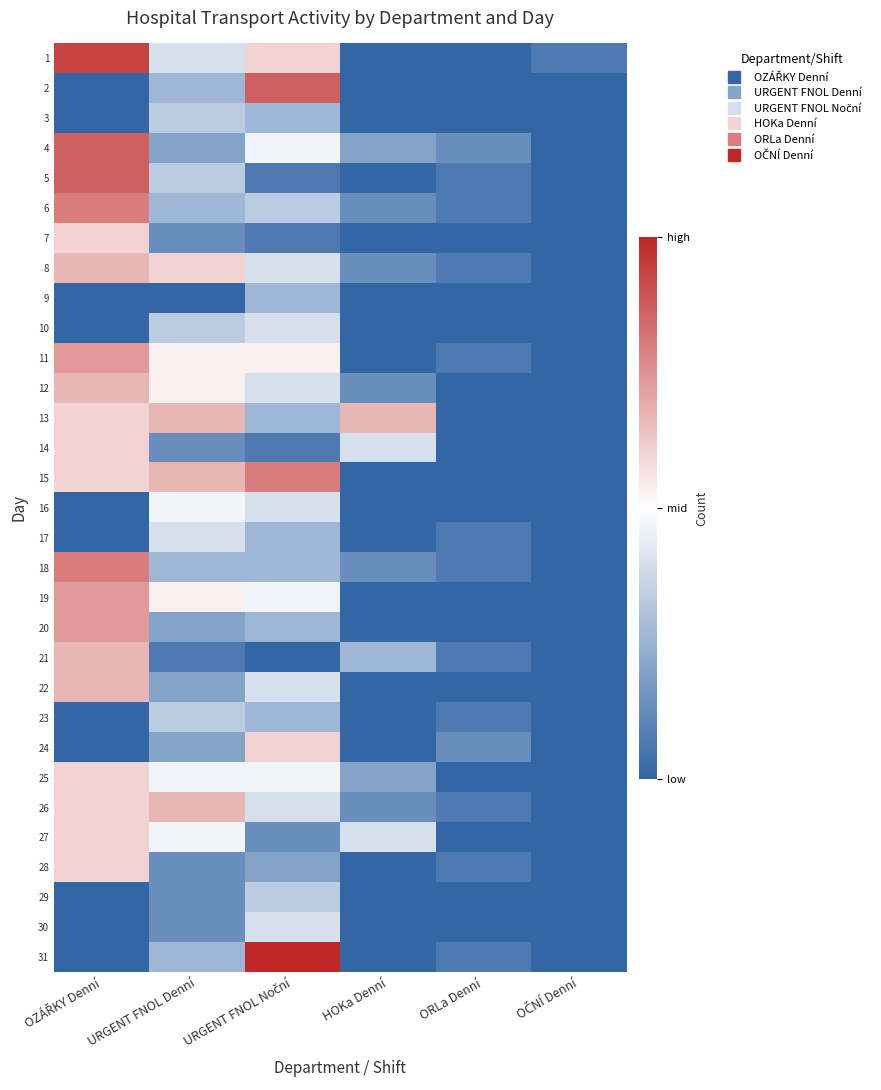

What is the total value across all series at URGENT FNOL Noční?

175